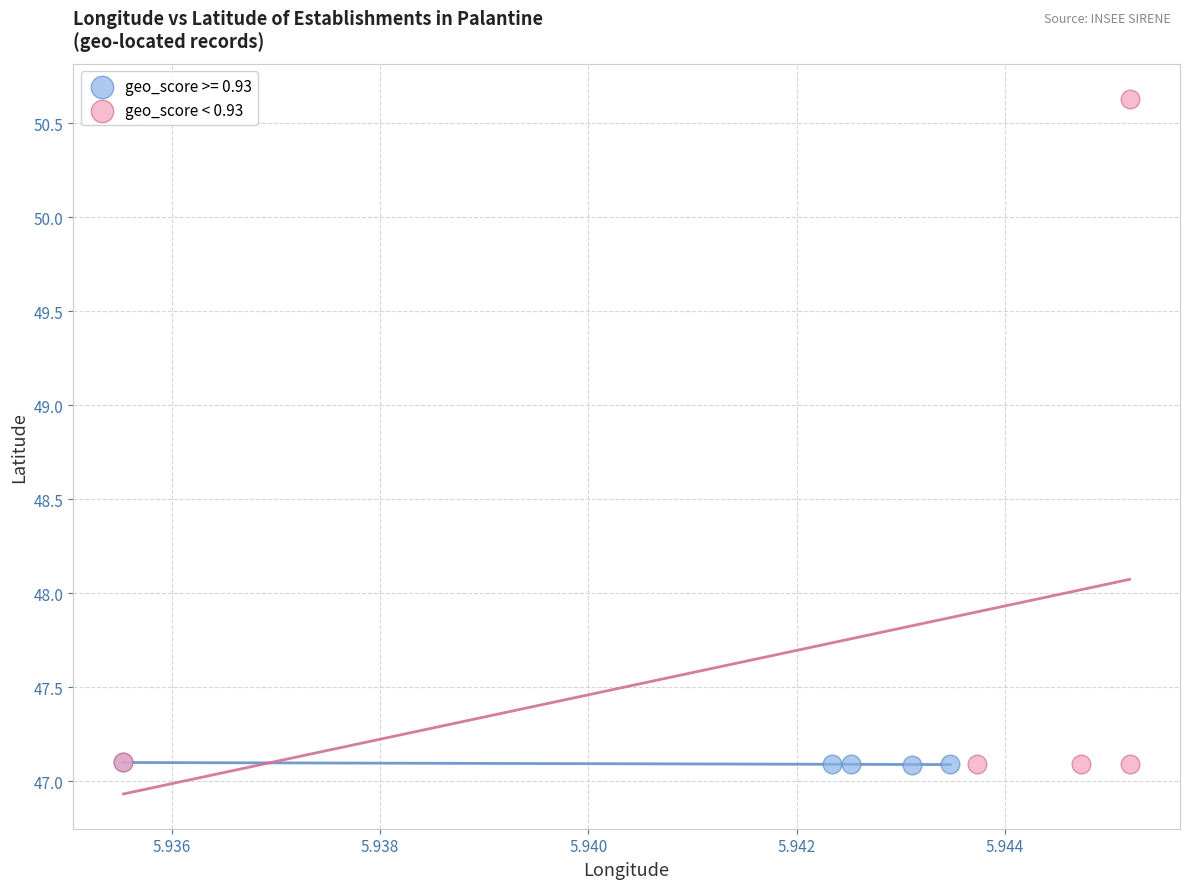

Which series has the largest Y range (max minus min)?

geo_score < 0.93